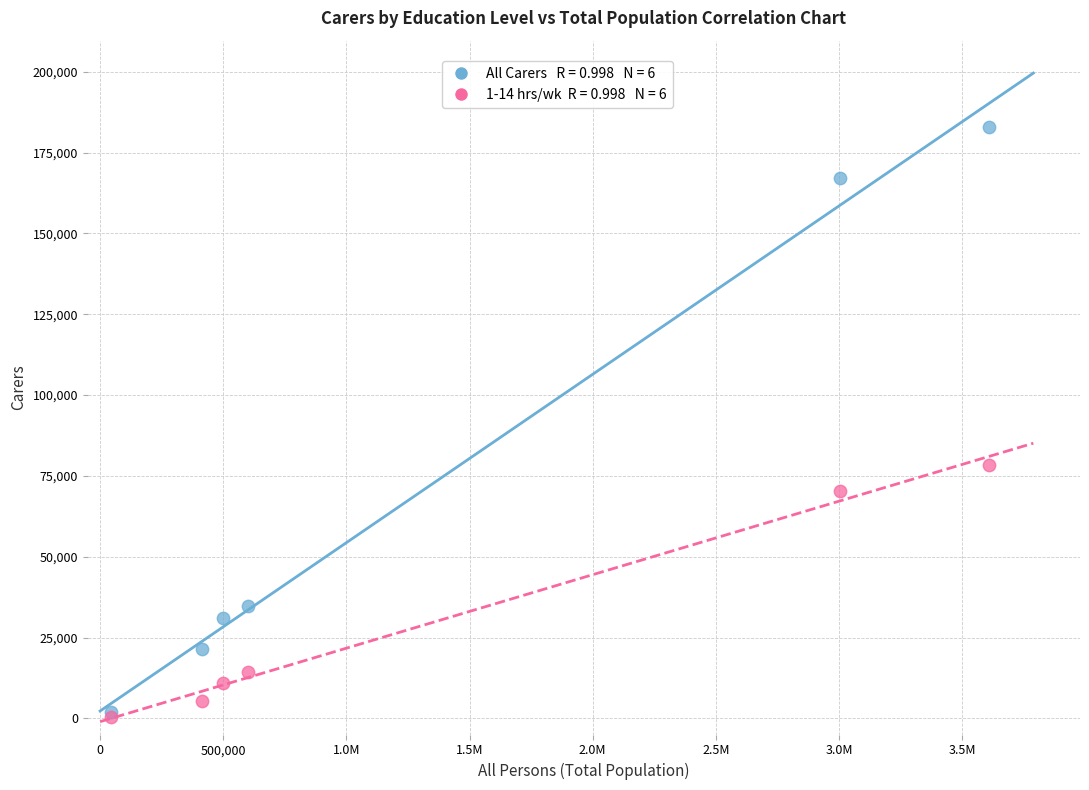

Across all series, what Y value is closest to 91622?

78469